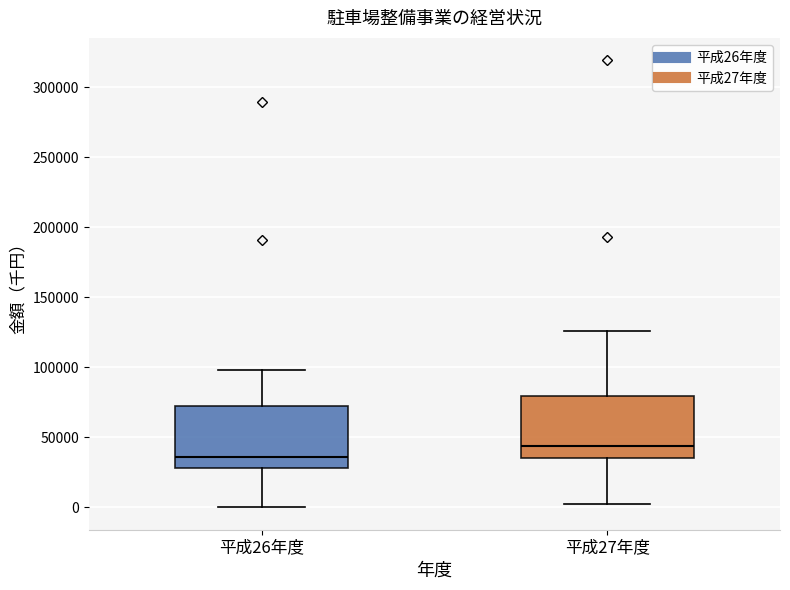

Reading left to right, transcribe this box plot: for each box, give where its median line is, the range the box spans, and where its two whiskers end, as read against the y-axis. The values are not printed on the chart, so give them approximately, as read against the axis.

平成26年度: median 35000, box 30000 to 75000, whiskers 0 to 100000
平成27年度: median 45000, box 35000 to 80000, whiskers 0 to 125000